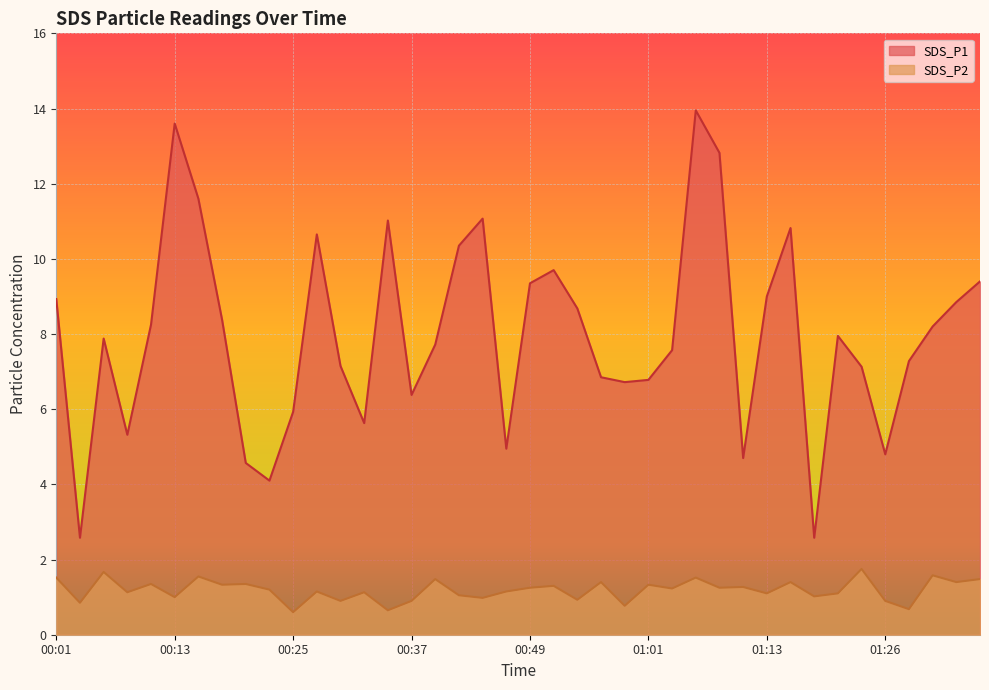

List the labels in order of SDS_P1 value, largest first.

01:06, 00:13, 01:09, 00:15, 00:44, 00:35, 01:16, 00:27, 00:42, 00:52, 01:35, 00:49, 01:13, 00:01, 01:33, 00:54, 00:18, 00:10, 01:31, 01:21, 00:05, 00:39, 01:04, 01:28, 00:30, 01:23, 00:56, 01:01, 00:59, 00:37, 00:25, 00:32, 00:08, 00:47, 01:26, 01:11, 00:20, 00:22, 00:03, 01:18